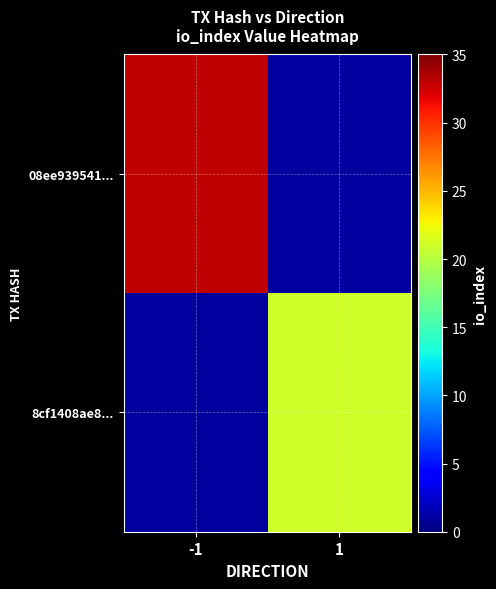

Rank the series at -1 from highest to lowest value.

08ee939541..., 8cf1408ae8...